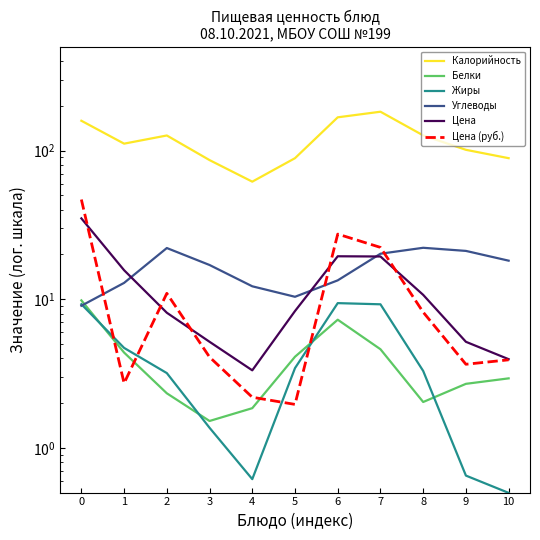

The Белки series shows 4.6 at 7. True or false?

True